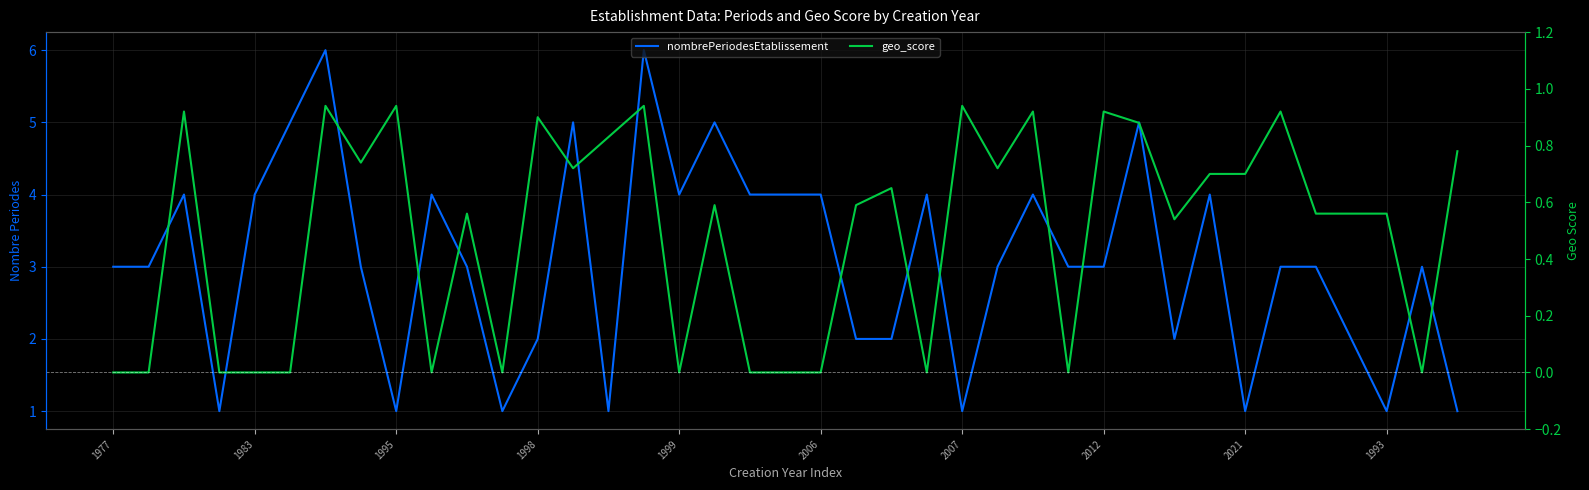

What is the difference between the second highest and minimum values in the geo_score series?

0.9